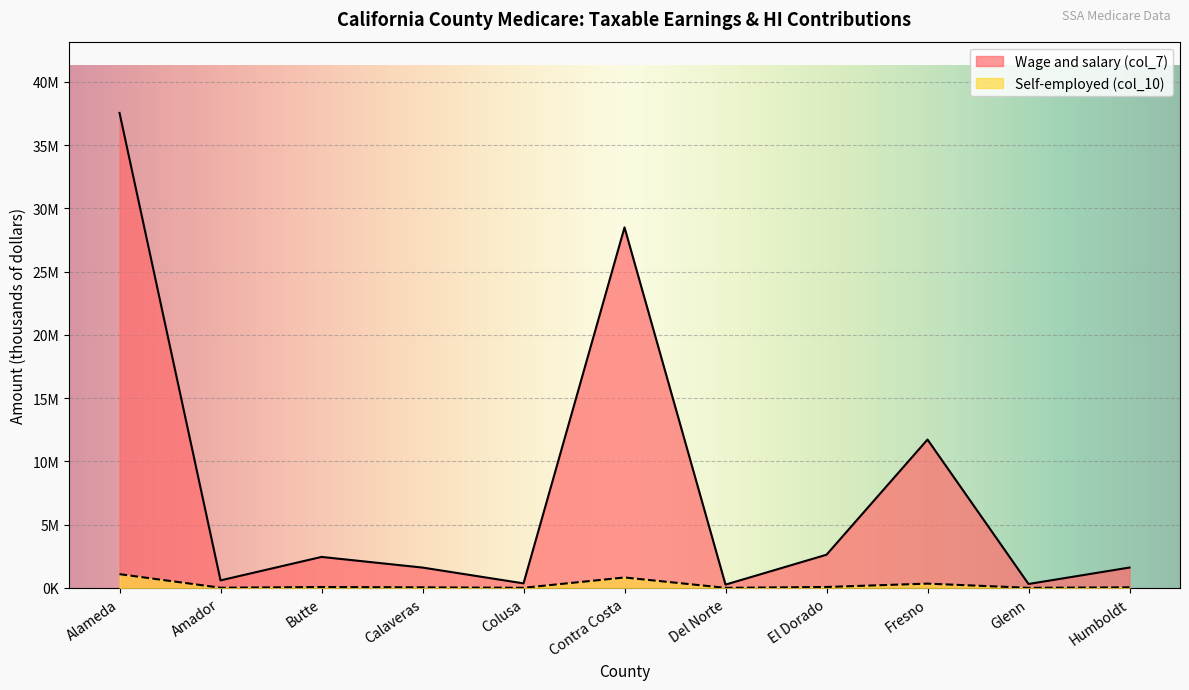

At how many categories does at least one series exceed 26977687?

2